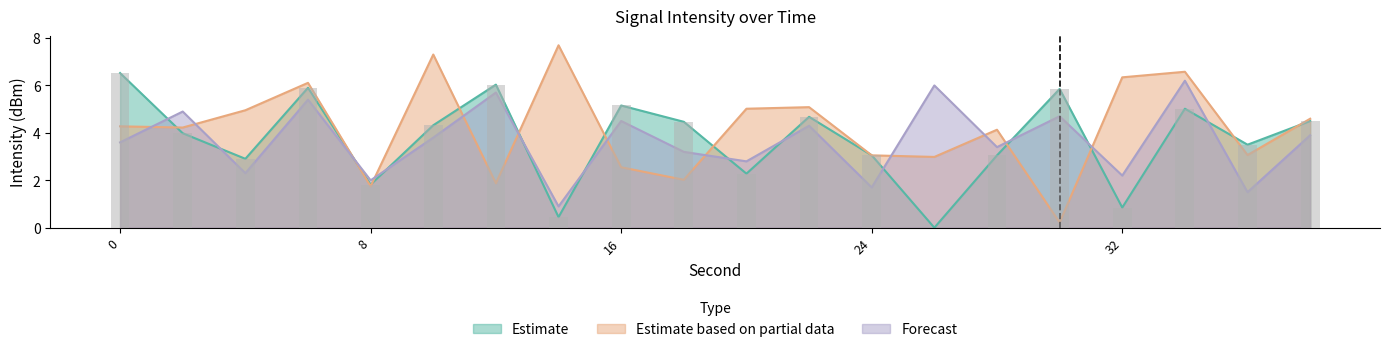

How many data points in Forecast are above 3?

13